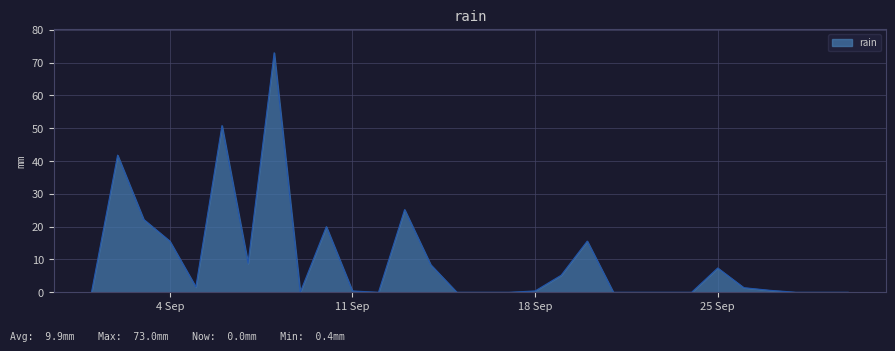

What is the difference between the maximum and minimum values?

73.0